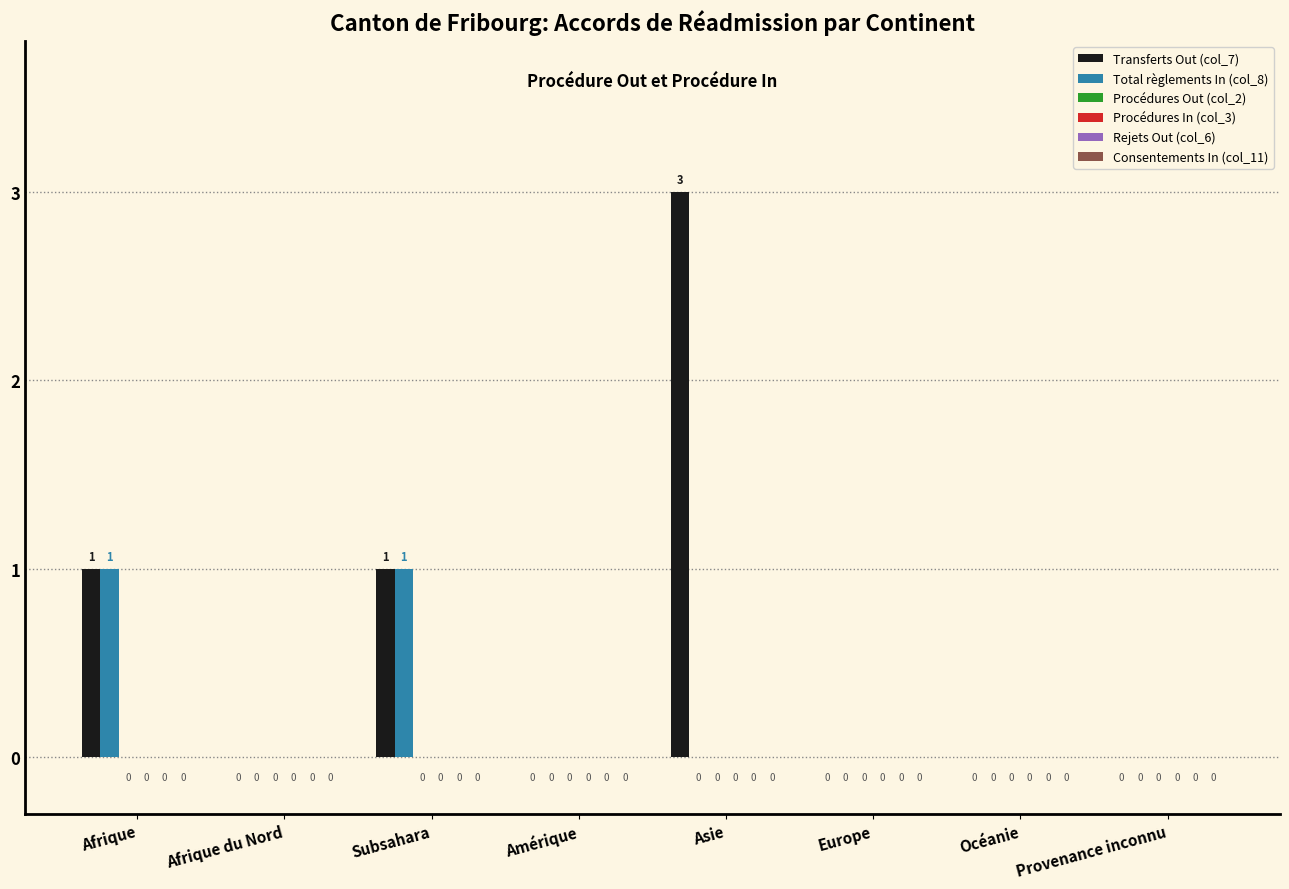

Reading left to right, what are all the values shown in this chart?

Transferts Out (col_7): Afrique=1	Afrique du Nord=0	Subsahara=1	Amérique=0	Asie=3	Europe=0	Océanie=0	Provenance inconnu=0
Total règlements In (col_8): Afrique=1	Afrique du Nord=0	Subsahara=1	Amérique=0	Asie=0	Europe=0	Océanie=0	Provenance inconnu=0